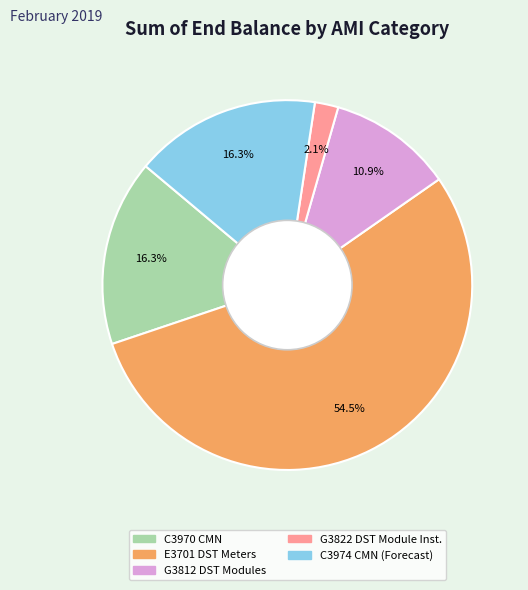

Does any single category account for the majority?

Yes